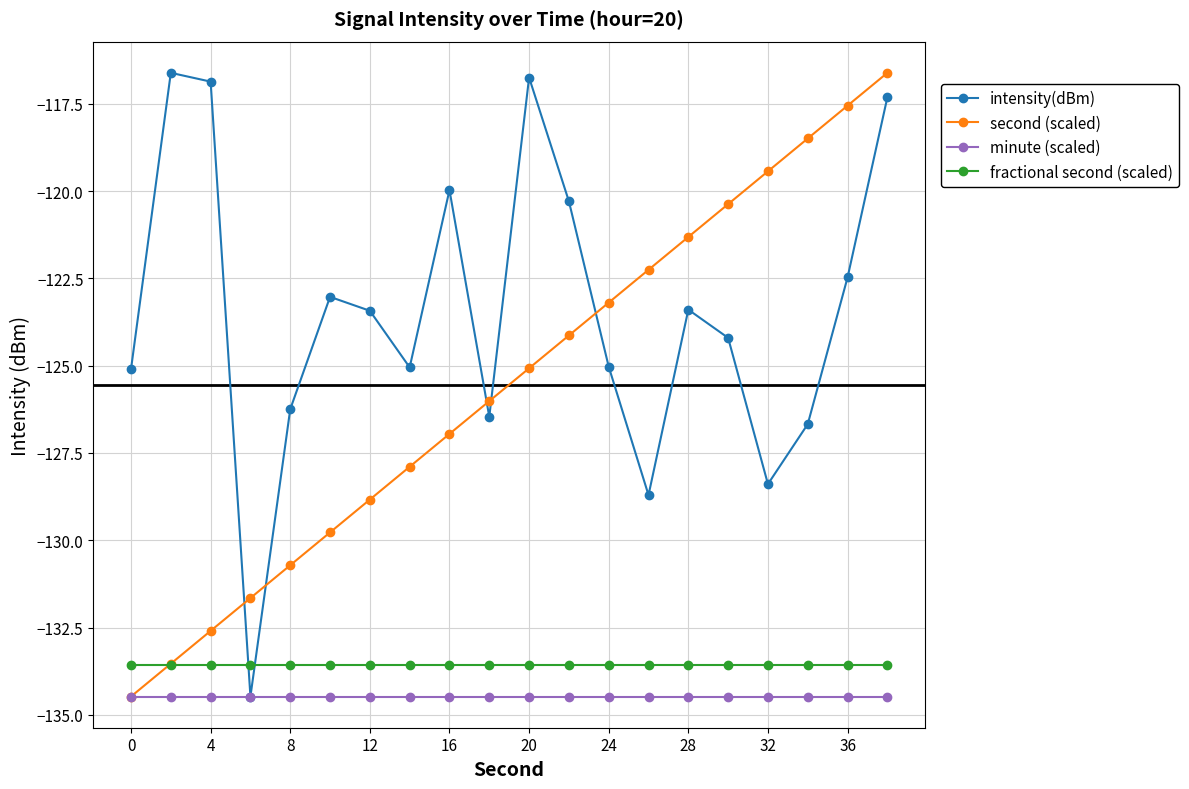

What is the average value of the fractional second (scaled) series?

-133.6